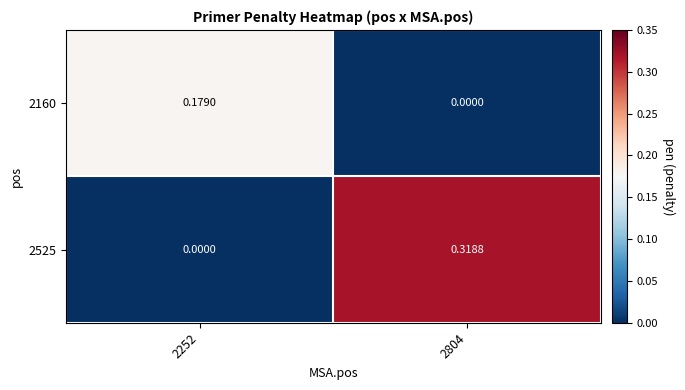

At which category does the chart reach its peak across all series?

2804